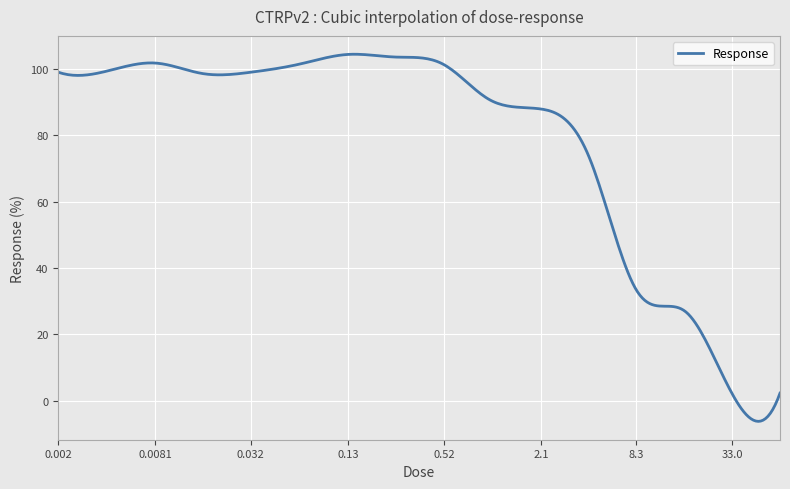

What is the minimum value shown in the chart?

-6.2